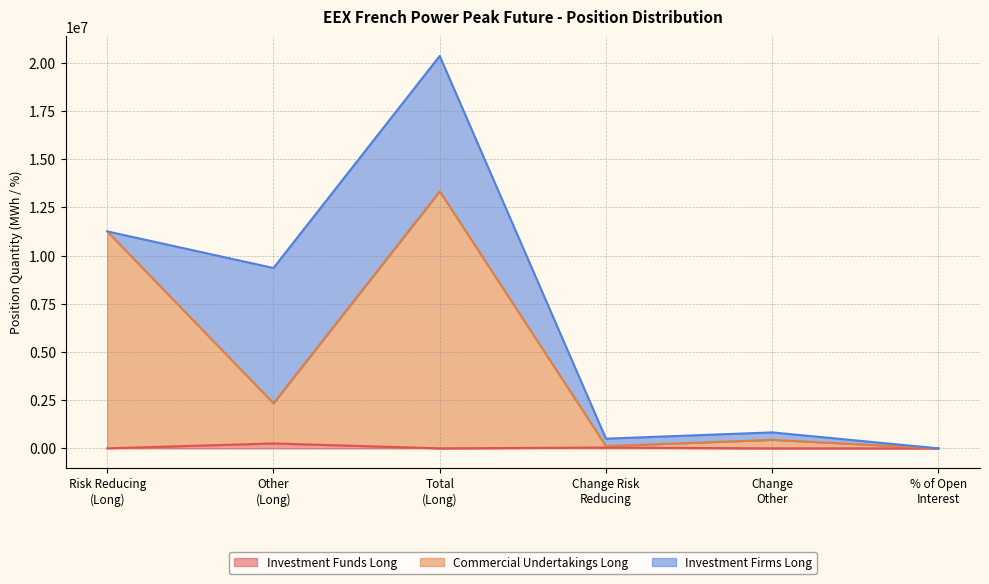

True or false: Commercial Undertakings Long and Investment Funds Long intersect in this chart.

False